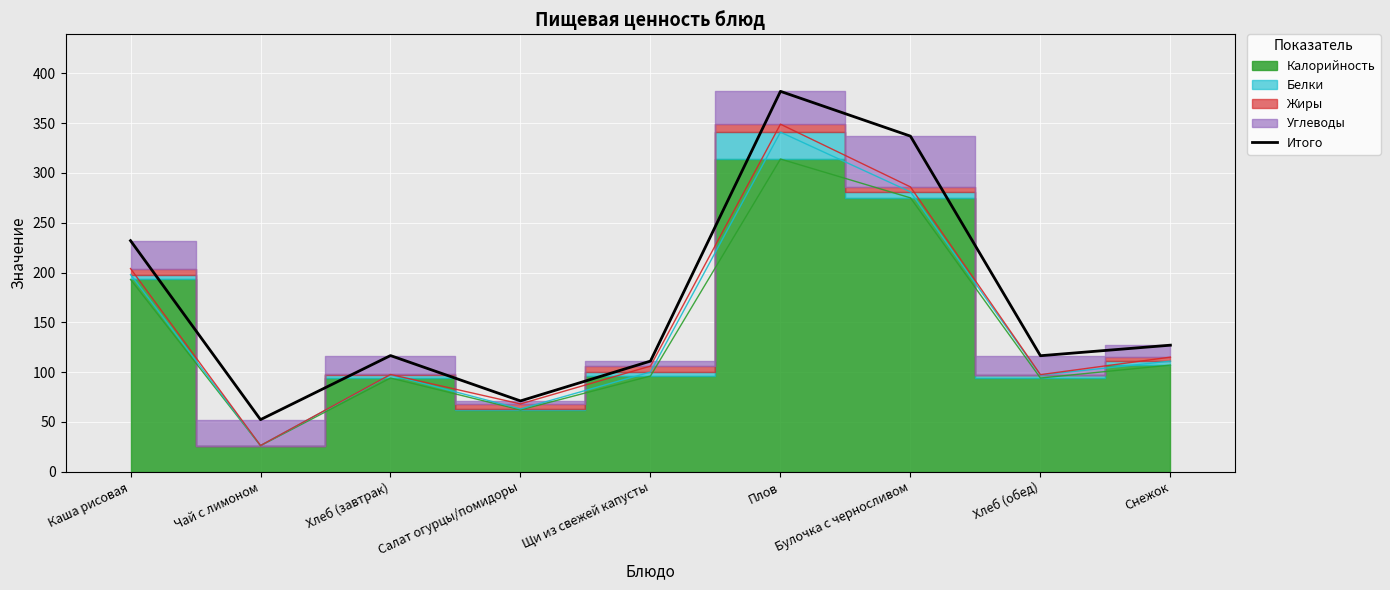

How many categories are shown in the chart?

9